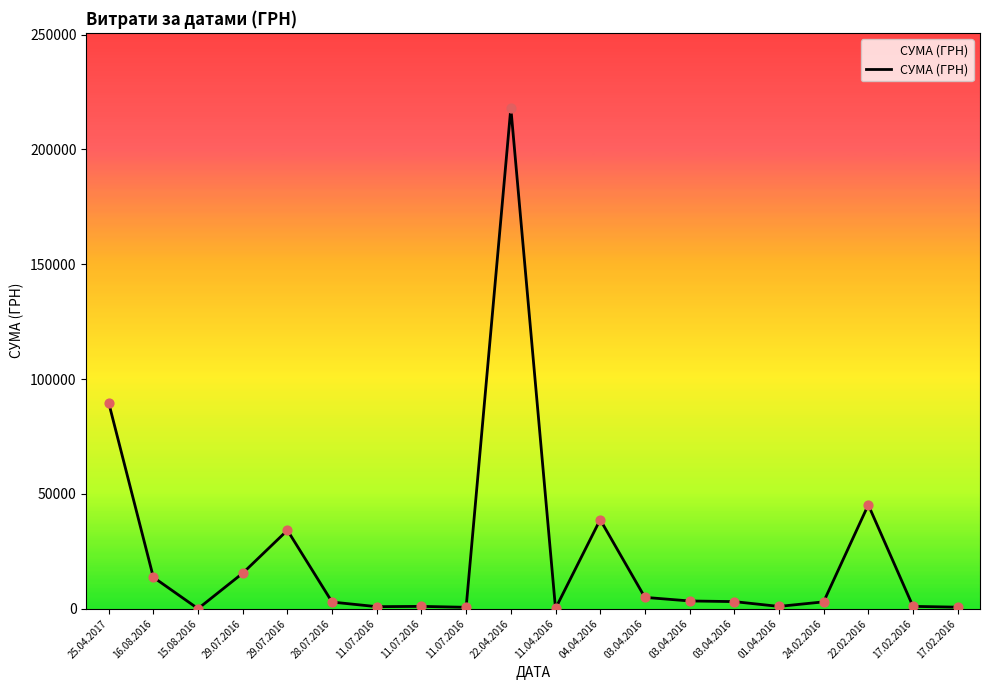

Between 11.07.2016 and 03.04.2016, which is larger?

03.04.2016